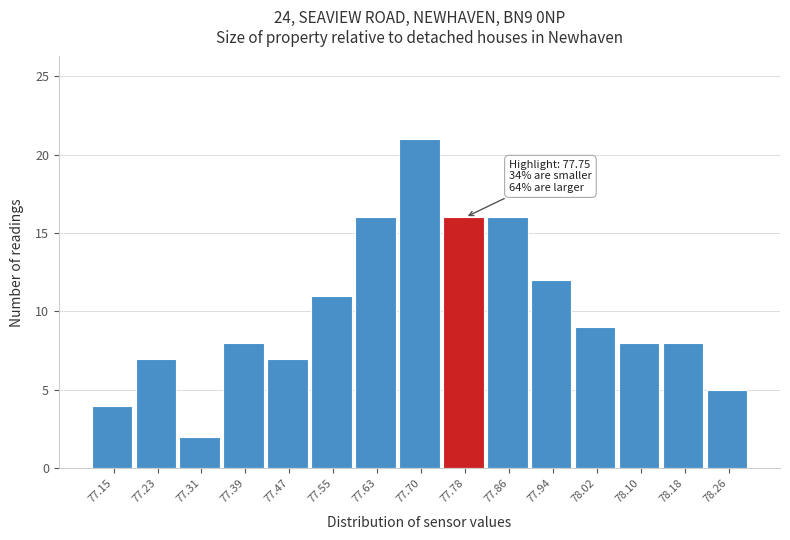

Over which range of the x-axis is the bar tallest?

77.67 to 77.74